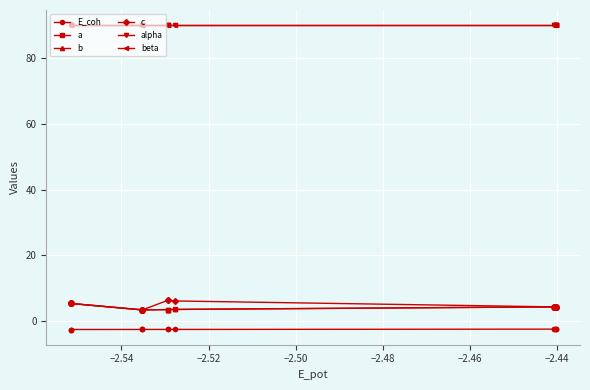

Is this an area chart (filled region under the line)?

No